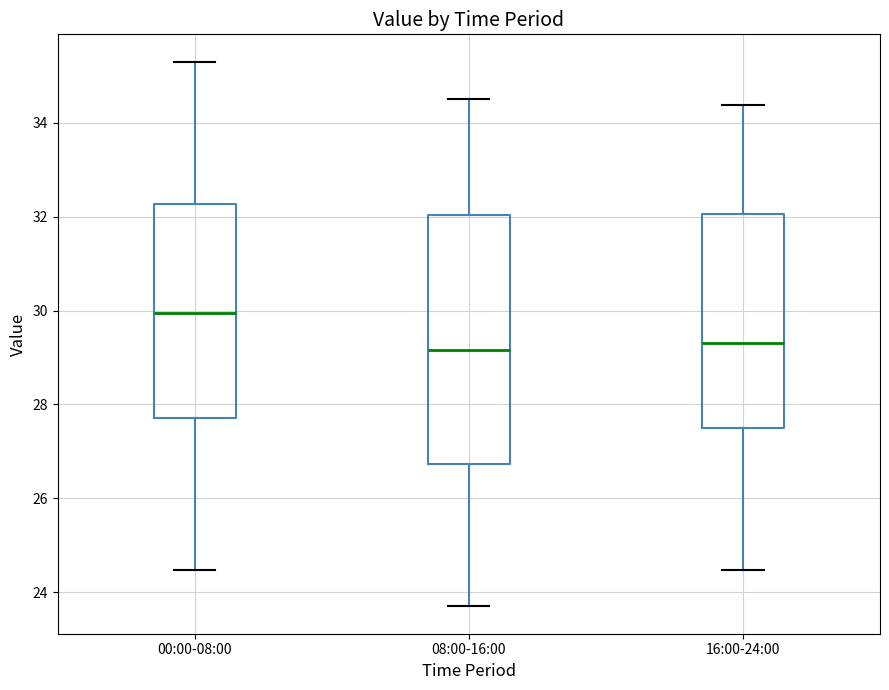

Reading left to right, transcribe this box plot: for each box, give where its median line is, the range the box spans, and where its two whiskers end, as read against the y-axis. The values are not printed on the chart, so give them approximately, as read against the axis.

00:00-08:00: median 30.0, box 27.8 to 32.2, whiskers 24.4 to 35.4
08:00-16:00: median 29.2, box 26.8 to 32.0, whiskers 23.8 to 34.6
16:00-24:00: median 29.4, box 27.6 to 32.0, whiskers 24.4 to 34.4